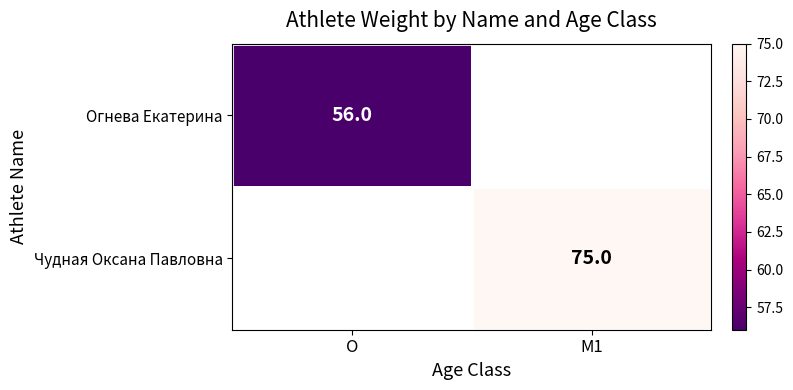

What is the greatest value displayed?

75.0